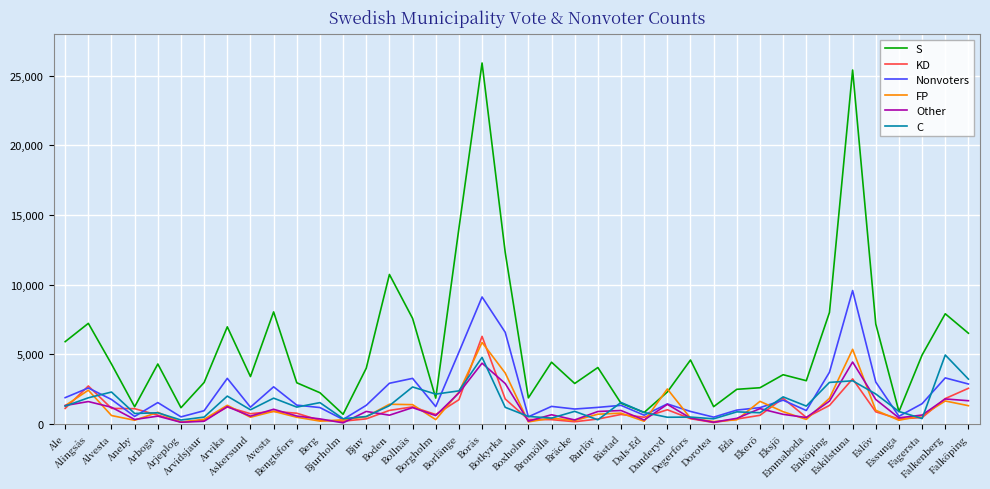

Which series has the widest spread of values?

S